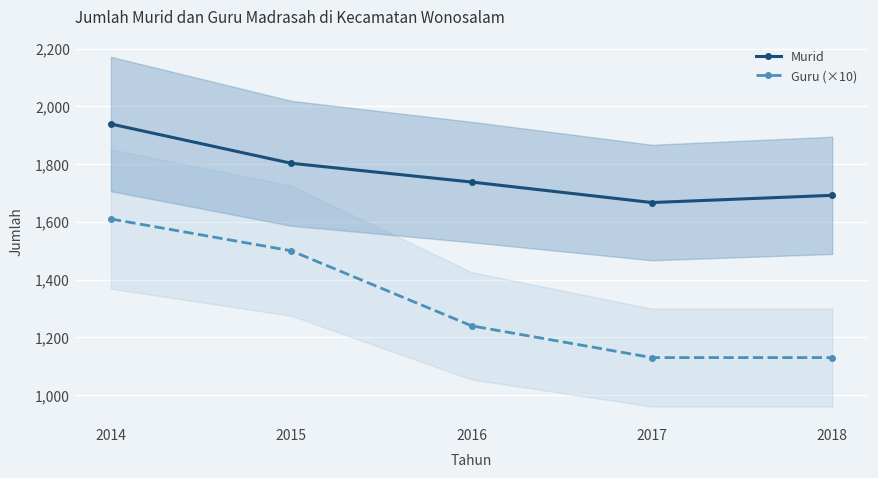

How many values in the Murid series are below 1738?

2